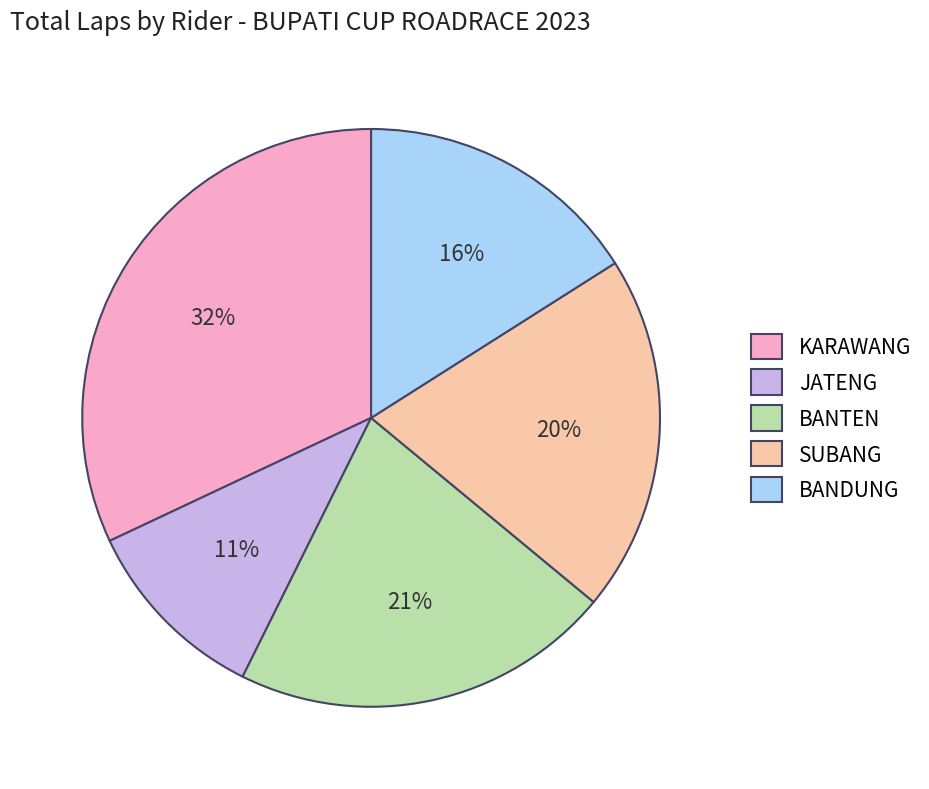

What percentage is the KARAWANG slice, to the nearest percent?

32%